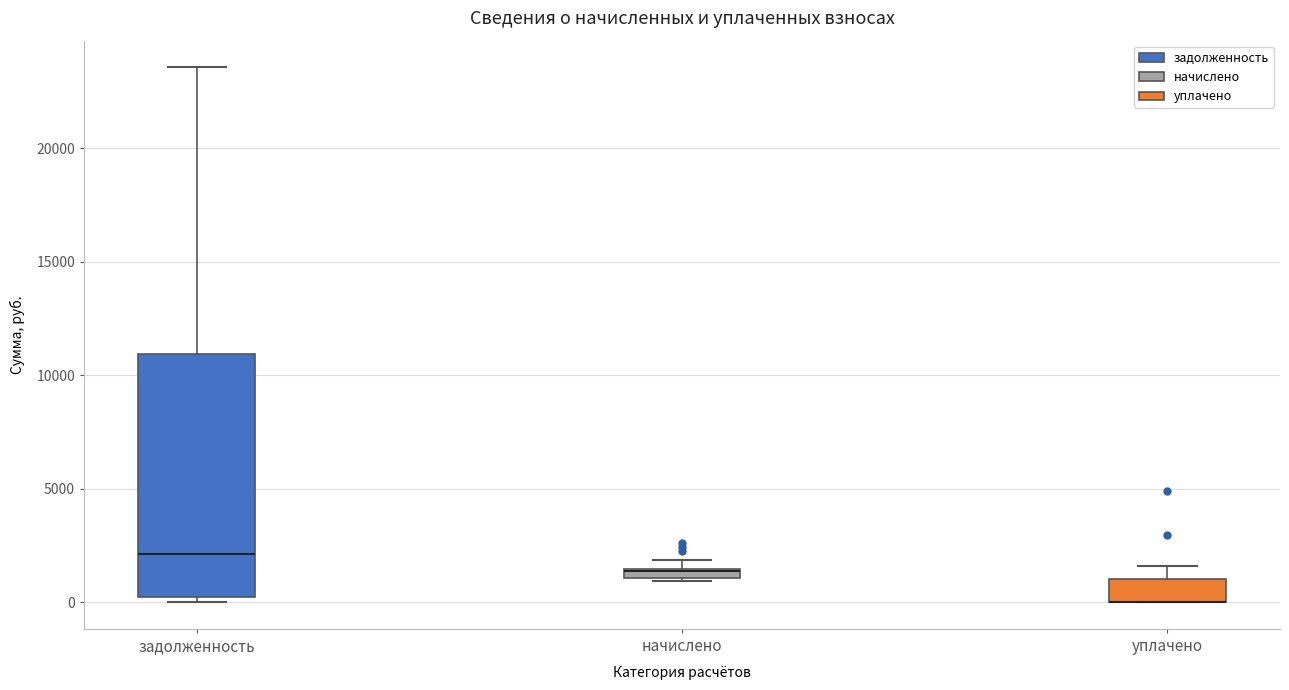

Which box is the tallest, from its lower edge to its upper edge?

задолженность